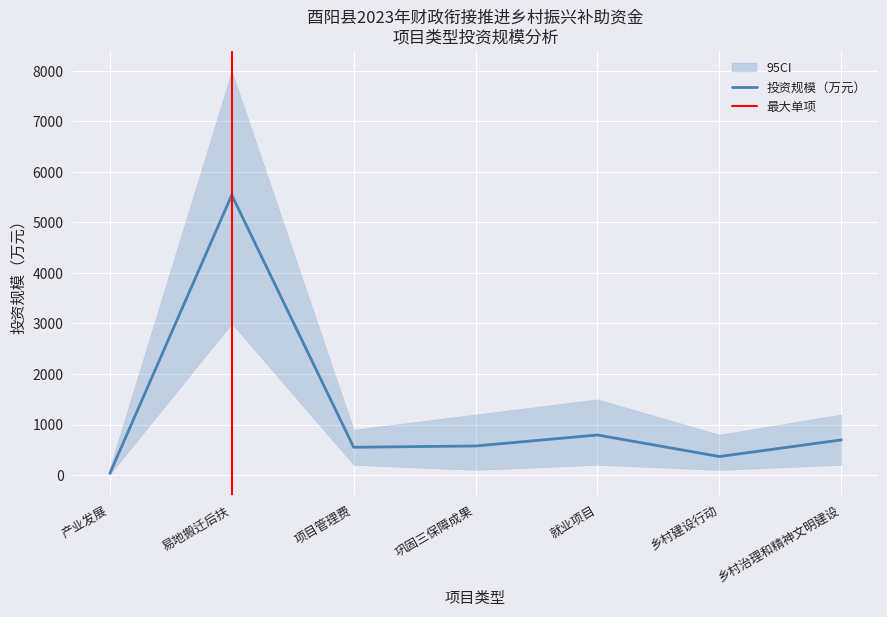

What is the label of the 1st point from the right?

乡村治理和精神文明建设